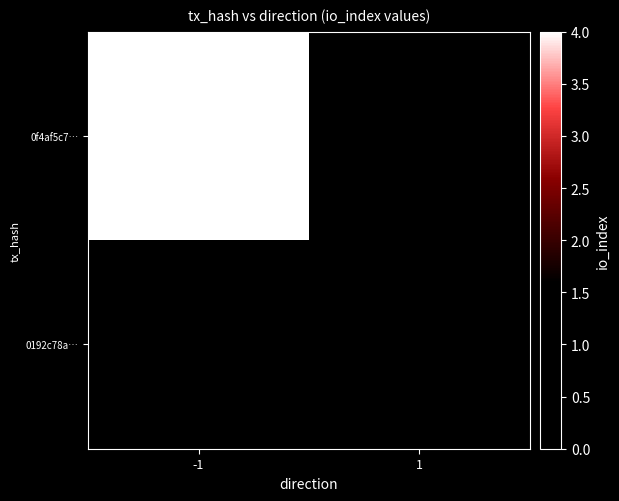

What is the total value across all series at -1?

4